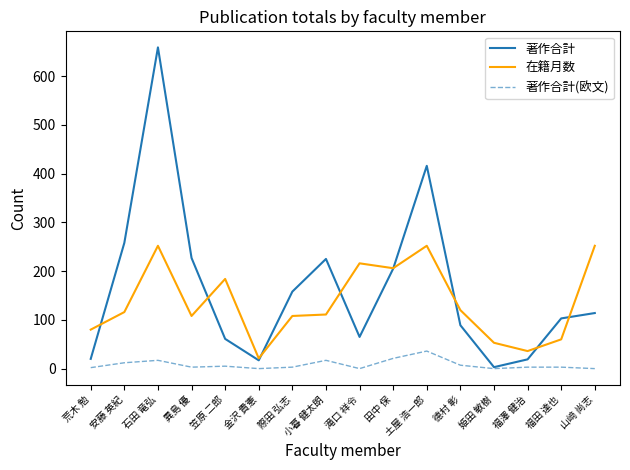

At which label is 著作合計 closest to 331?

安藤 英紀